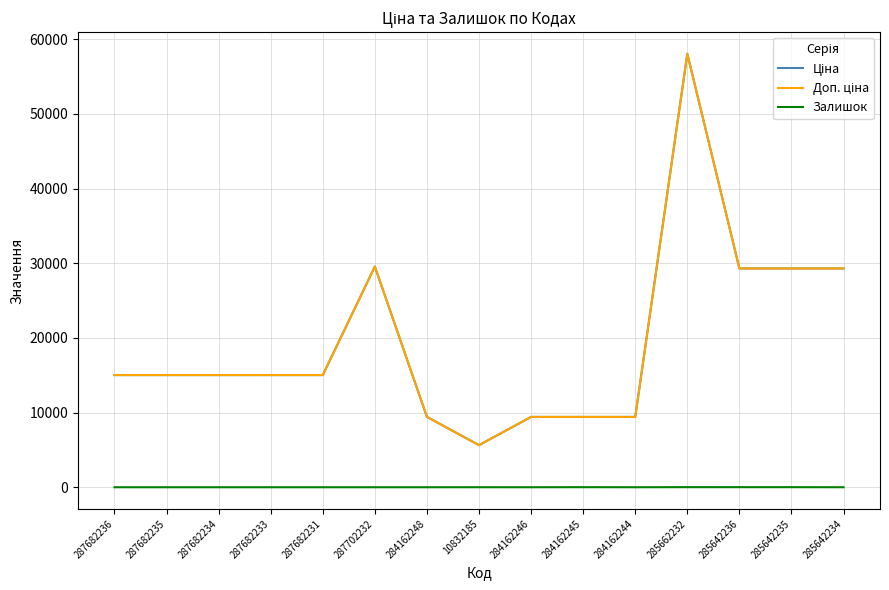

What is the total value across all series at 284162245?

18842.7